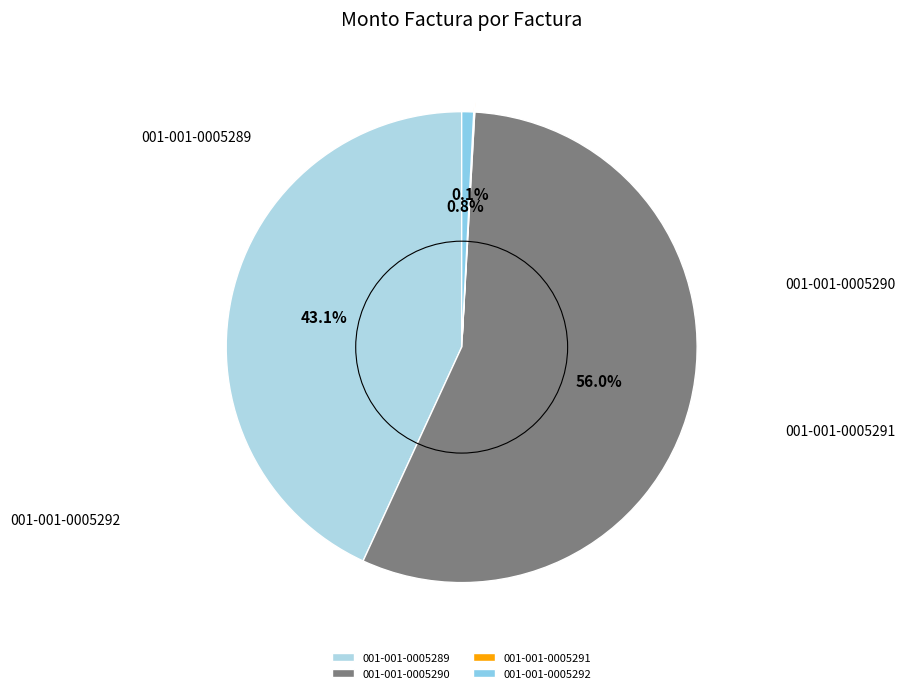

Is the sum of 001-001-0005289 and 001-001-0005290 greater than half?

Yes